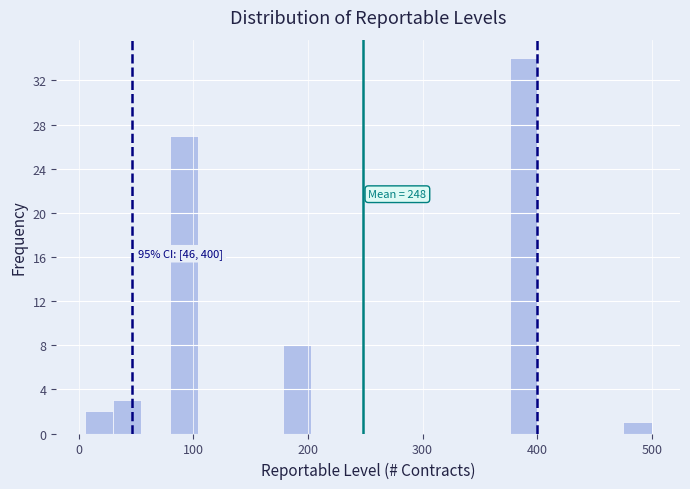

Around what value on the x-axis is the tallest bar? Give the approximate position of its centre, as read against the axis.

390